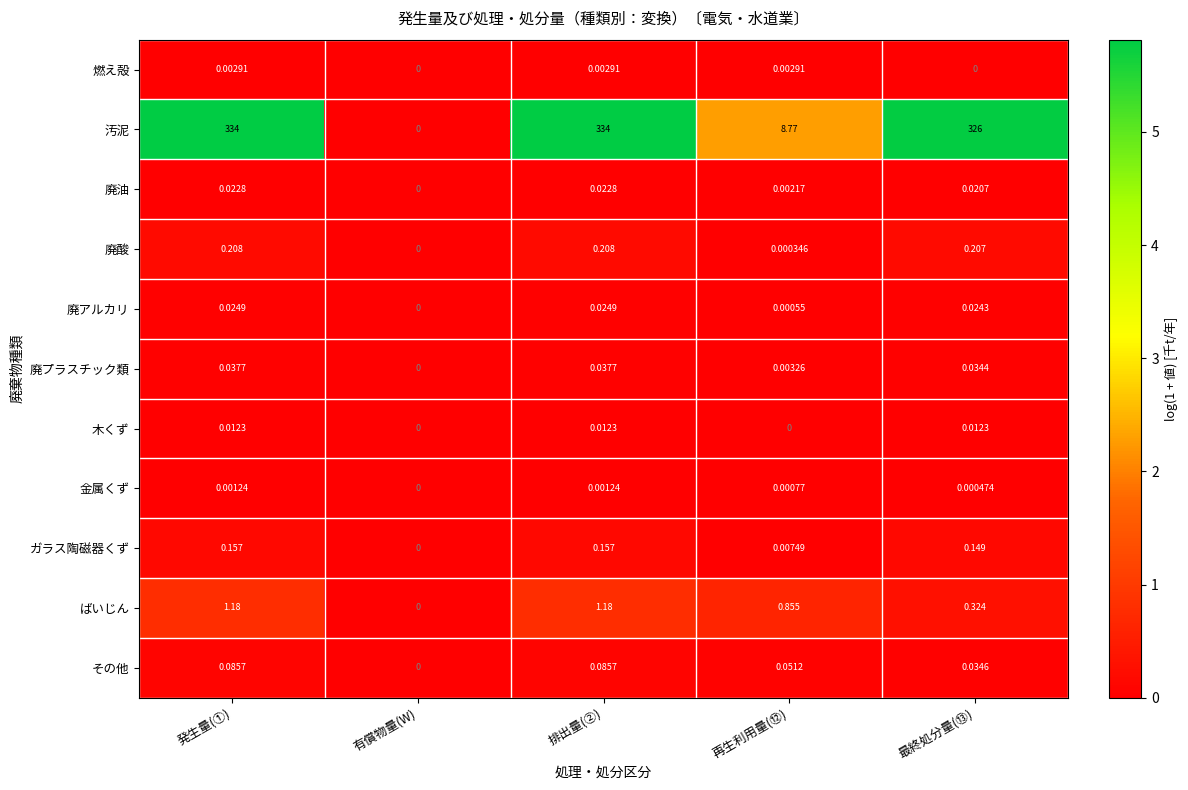

Is the value of 汚泥 at 有償物量(W) greater than the value of その他 at 最終処分量(⑬)?

No